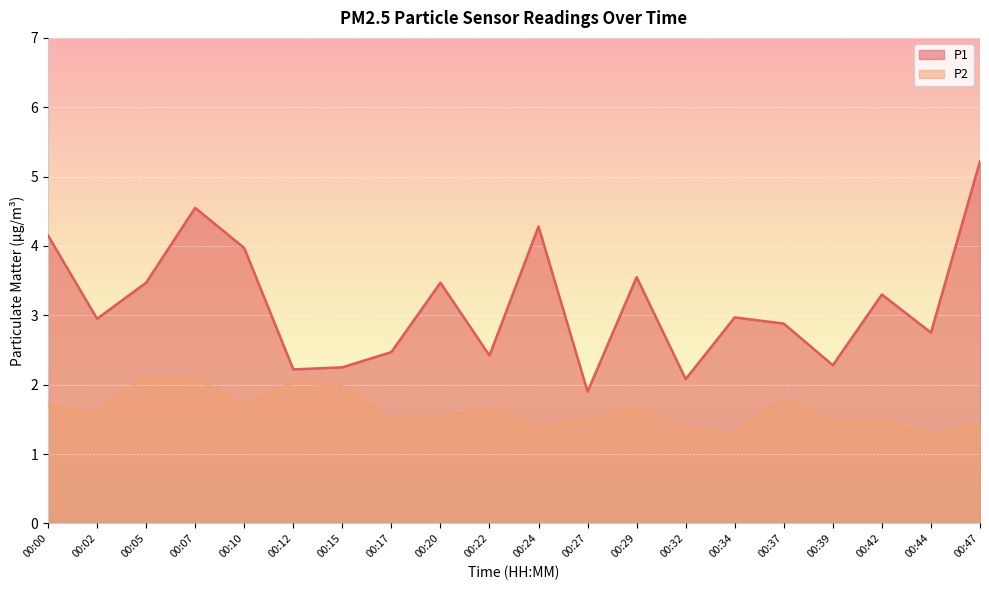

Reading left to right, transcribe all the data shown in this chart.

P1: 4.2	3.0	3.5	4.5	4.0	2.2	2.2	2.5	3.5	2.4	4.3	1.9	3.5	2.1	3.0	2.9	2.3	3.3	2.8	5.2
P2: 1.7	1.6	2.1	2.1	1.7	2.0	2.0	1.5	1.6	1.6	1.4	1.5	1.7	1.4	1.3	1.8	1.5	1.5	1.3	1.4